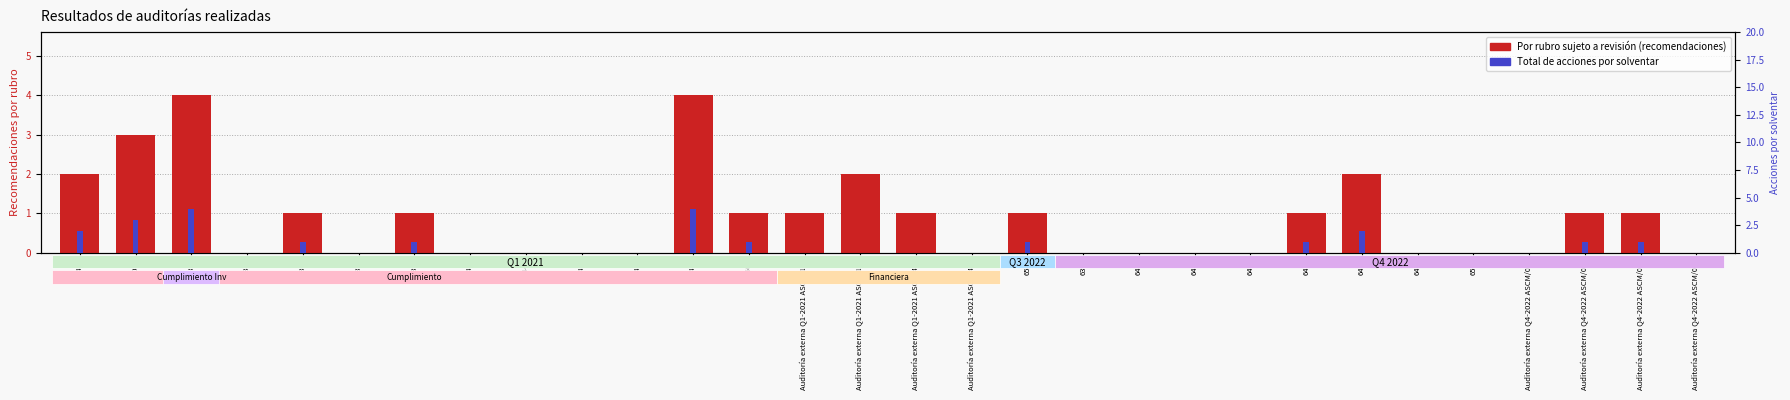

The Total de acciones por solventar series shows 0 at Auditoría externa Q4-2022 ASCM/06. True or false?

True